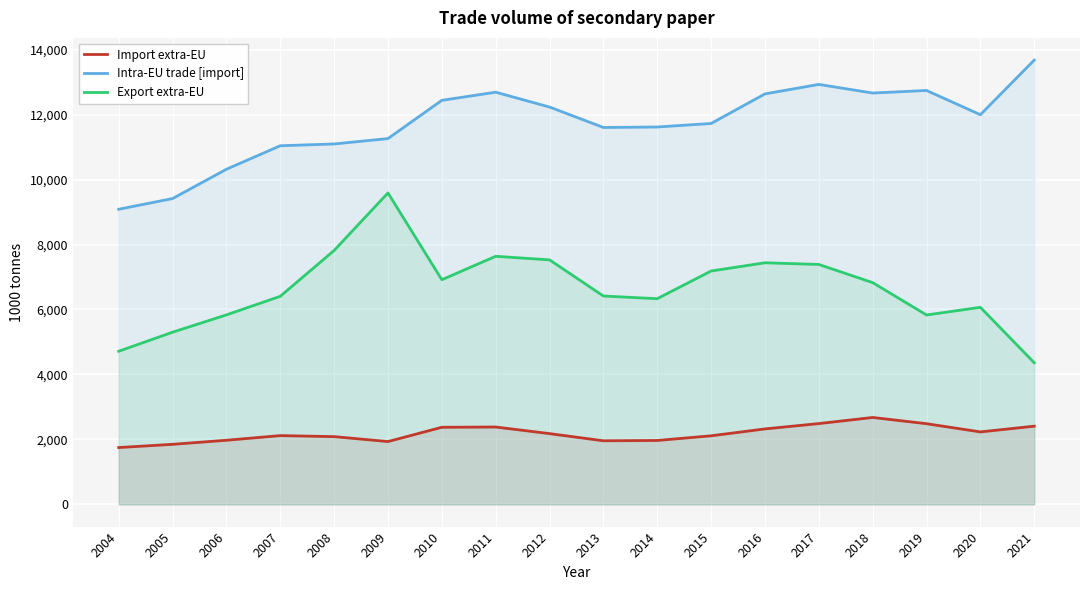

True or false: Intra-EU trade [import] has more than 2 interior local peaks.

True